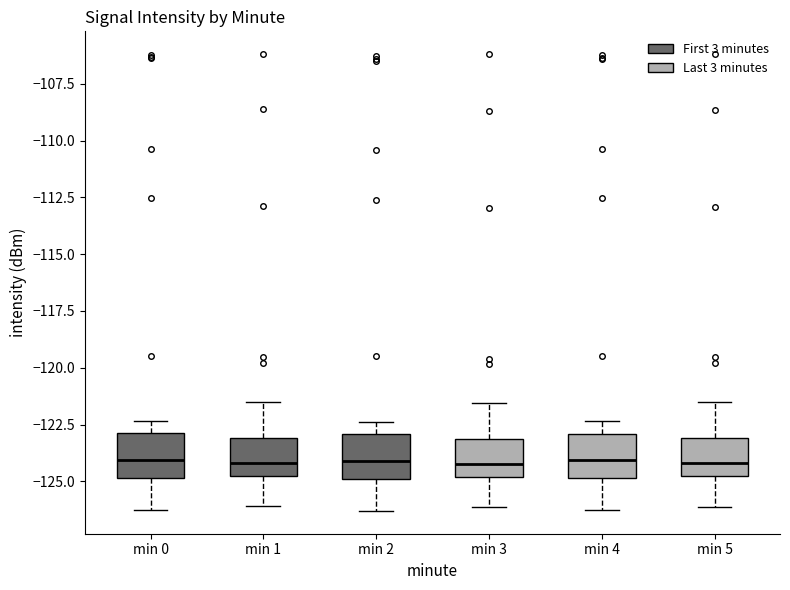

Reading left to right, transcribe this box plot: for each box, give where its median line is, the range the box spans, and where its two whiskers end, as read against the y-axis. The values are not printed on the chart, so give them approximately, as read against the axis.

min 0: median -124.0, box -125.0 to -123.0, whiskers -126.0 to -122.5
min 1: median -124.0, box -125.0 to -123.0, whiskers -126.0 to -121.5
min 2: median -124.0, box -125.0 to -123.0, whiskers -126.5 to -122.5
min 3: median -124.0, box -125.0 to -123.0, whiskers -126.0 to -121.5
min 4: median -124.0, box -125.0 to -123.0, whiskers -126.5 to -122.5
min 5: median -124.0, box -125.0 to -123.0, whiskers -126.0 to -121.5